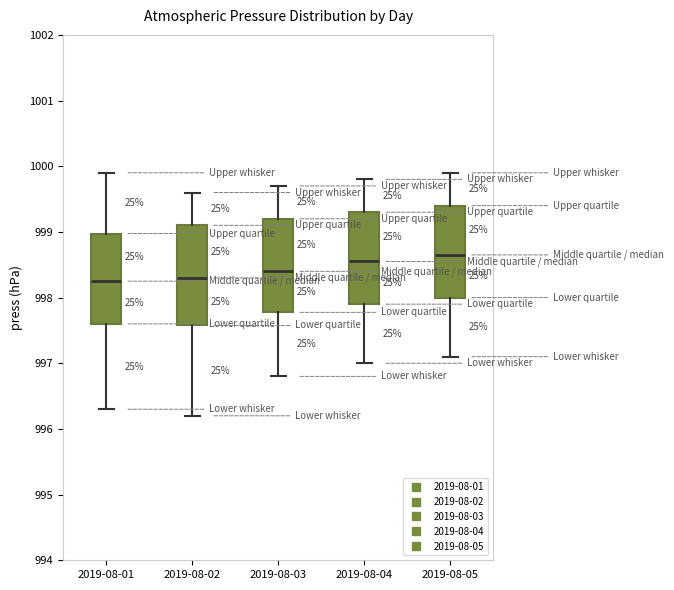

Reading left to right, transcribe this box plot: for each box, give where its median line is, the range the box spans, and where its two whiskers end, as read against the y-axis. The values are not printed on the chart, so give them approximately, as read against the axis.

2019-08-01: median 998.3, box 997.6 to 999.0, whiskers 996.3 to 999.9
2019-08-02: median 998.3, box 997.6 to 999.1, whiskers 996.2 to 999.6
2019-08-03: median 998.4, box 997.8 to 999.2, whiskers 996.8 to 999.7
2019-08-04: median 998.6, box 997.9 to 999.3, whiskers 997.0 to 999.8
2019-08-05: median 998.7, box 998.0 to 999.4, whiskers 997.1 to 999.9